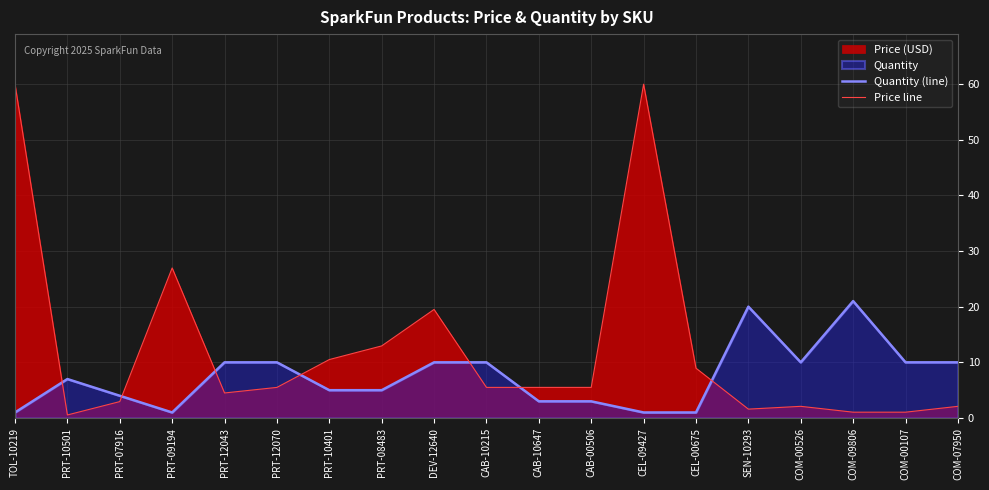

What is the value of the Quantity (line) point at the 13th from the left?

1.0